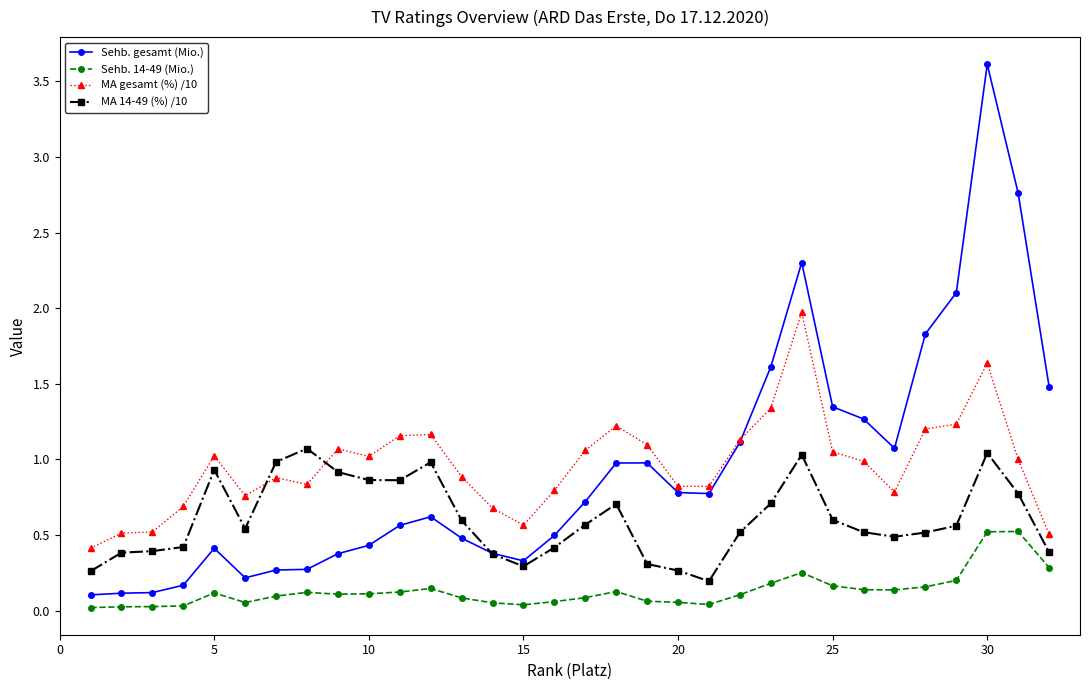

True or false: MA gesamt (%) /10 and Sehb. 14-49 (Mio.) intersect in this chart.

False